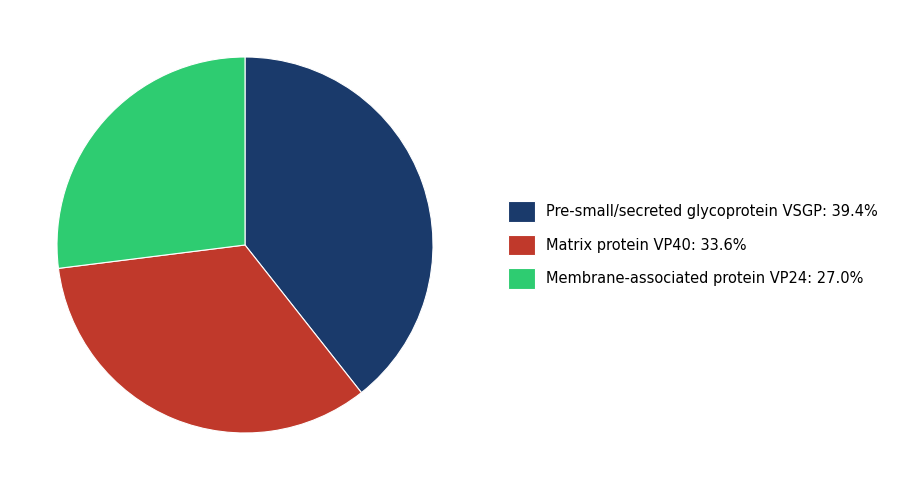

Is there any slice that represents more than half of the pie?

No